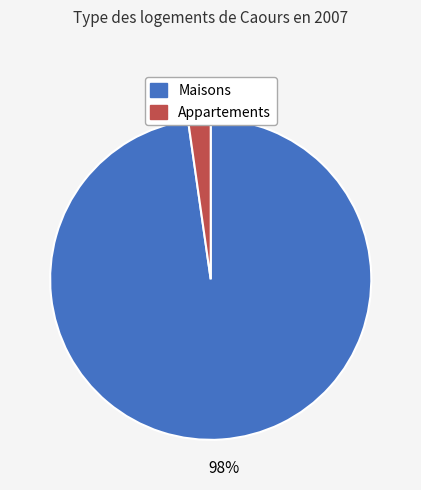

Does any single category account for the majority?

Yes